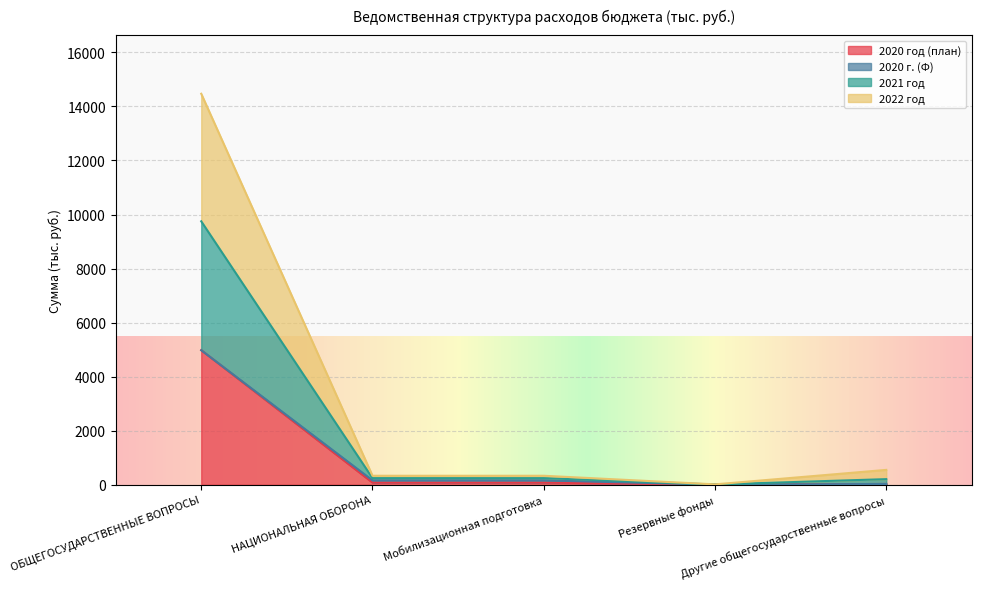

Does the chart display data point markers on the line(s)?

No